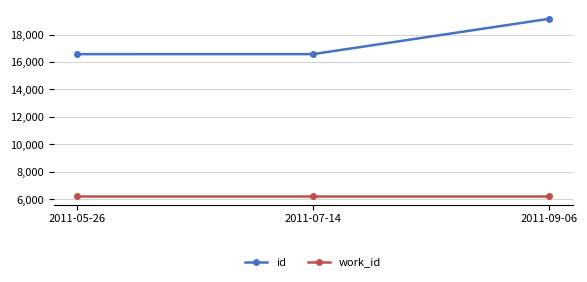

Does the chart display data point markers on the line(s)?

Yes